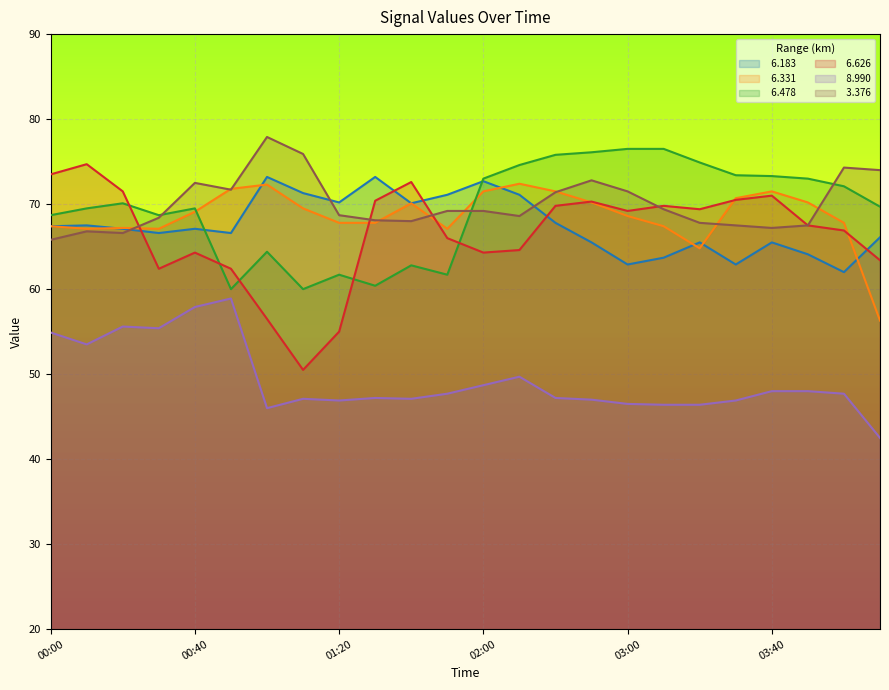

What position from the right is 00:10?

23